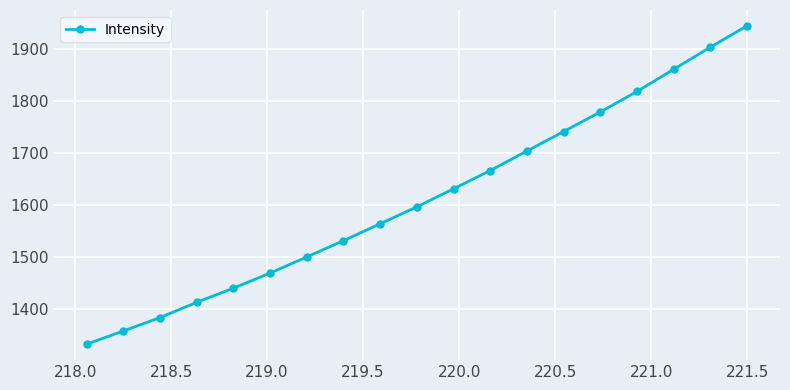

True or false: the data has more than 0 interior local peaks.

False